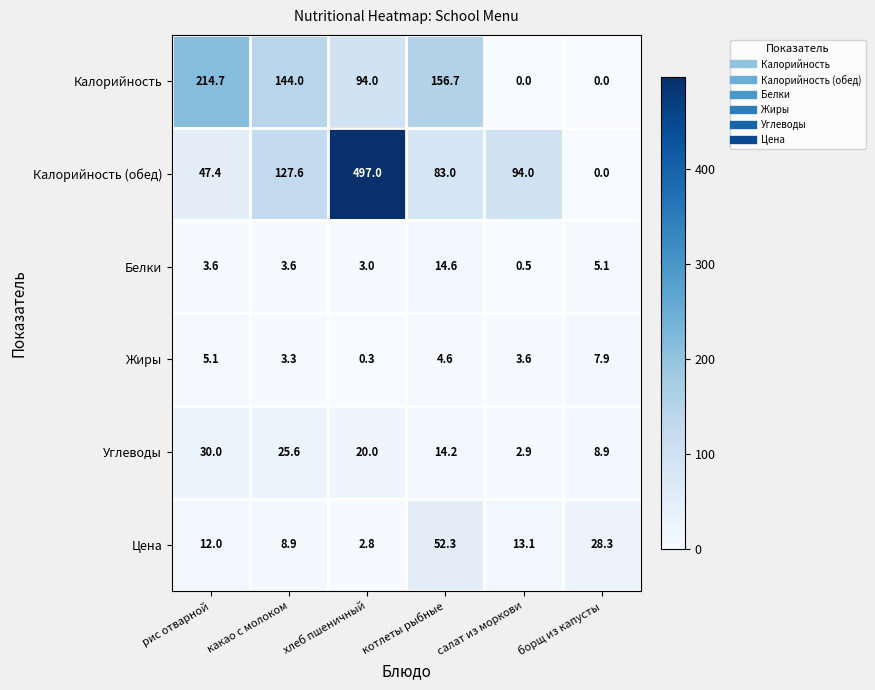

Rank the series at салат из моркови from lowest to highest value.

Калорийность, Белки, Углеводы, Жиры, Цена, Калорийность (обед)